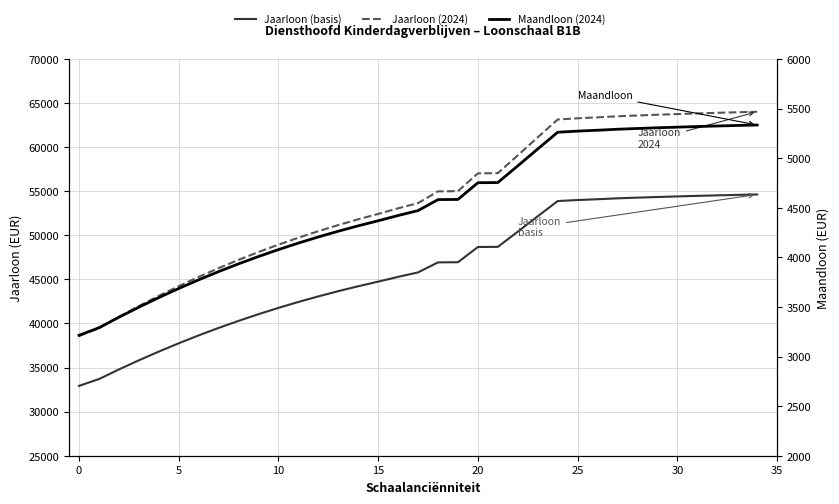

True or false: Jaarloon (basis) and Jaarloon (2024) cross at least once.

False